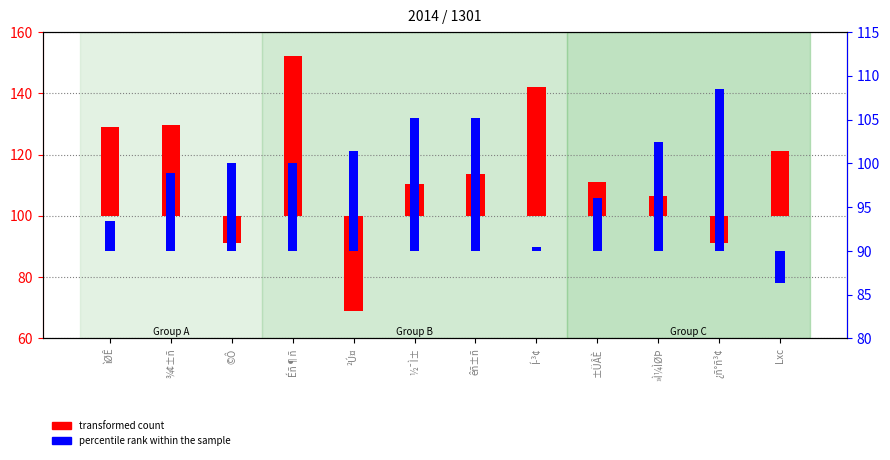

Reading left to right, extract all data points from this chart.

transformed count: 29.1	29.7	-8.8	52.1	-31.2	10.3	13.6	42.1	11.1	6.6	-8.8	21.0
percentile rank within the sample: 3.4	8.9	10.0	10.0	11.4	15.2	15.2	0.4	6.0	12.4	18.5	-3.7